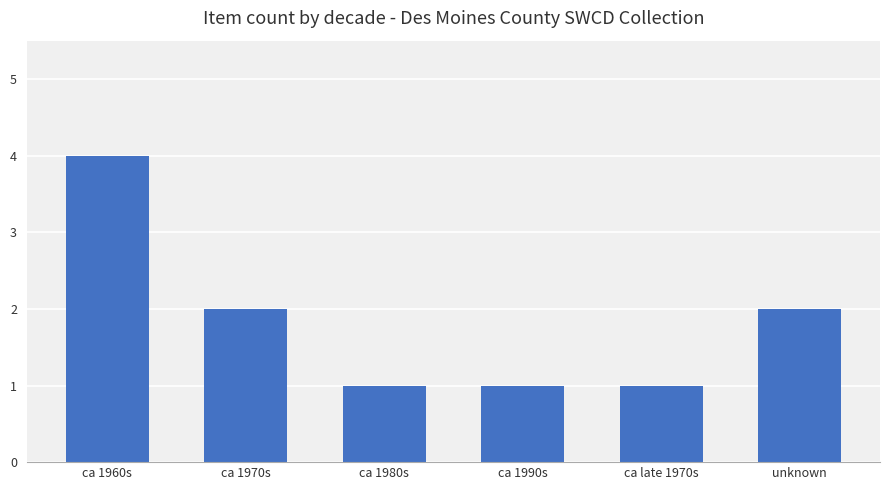

The value at ca late 1970s is 1. True or false?

True